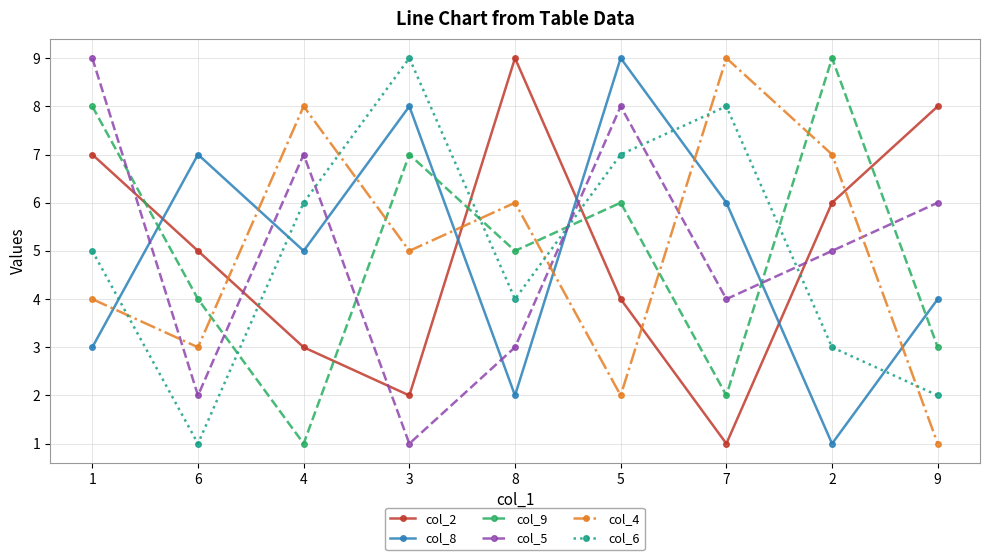

What is the label of the 1st point from the left?

1